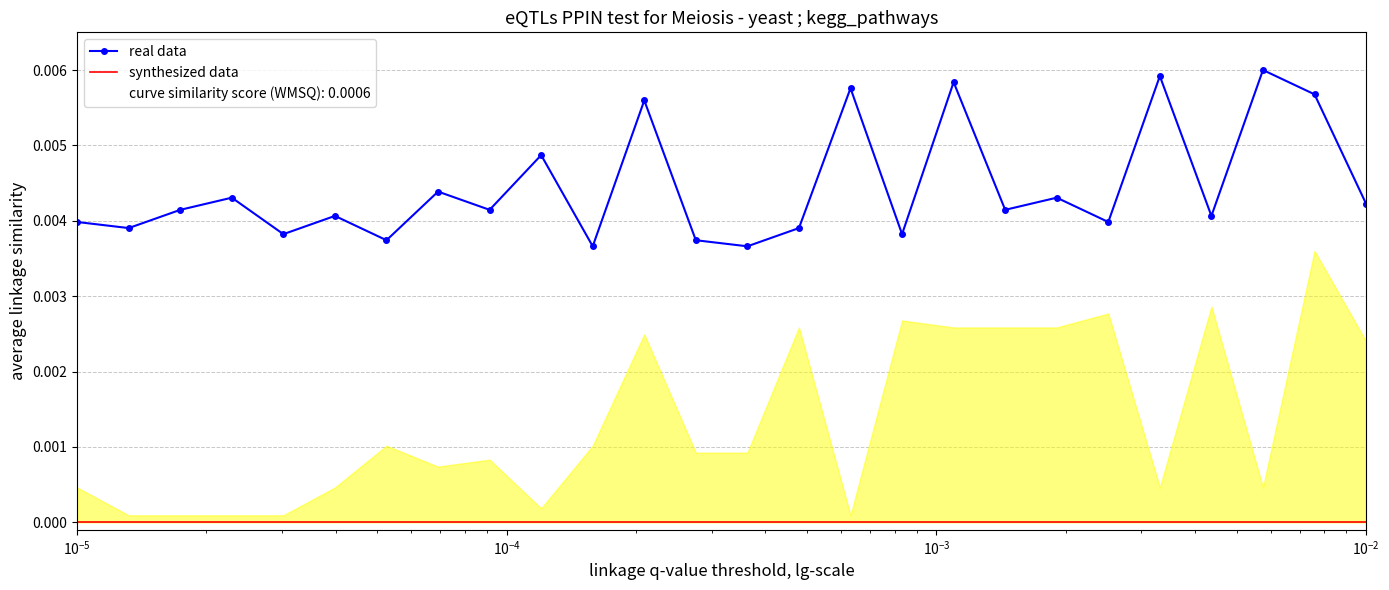

True or false: synthesized data and real data intersect in this chart.

False